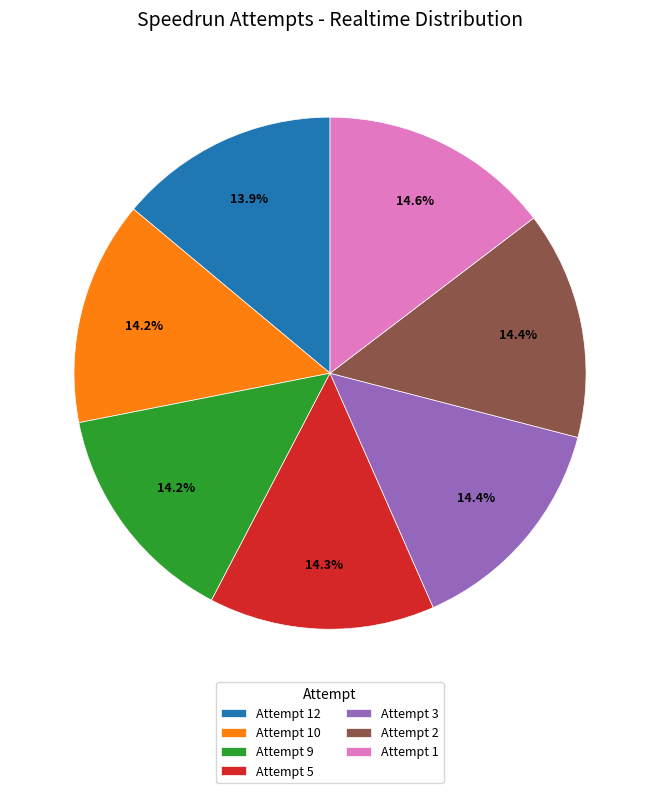

What is the ratio of the value at Attempt 5 to the value at Attempt 2?

1.0